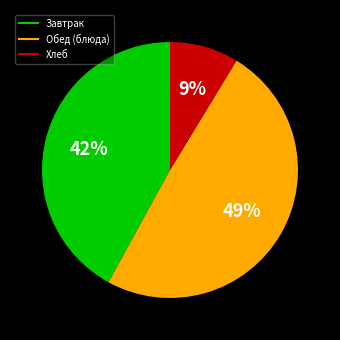

To the nearest percent, what is the average slice percentage?

33%